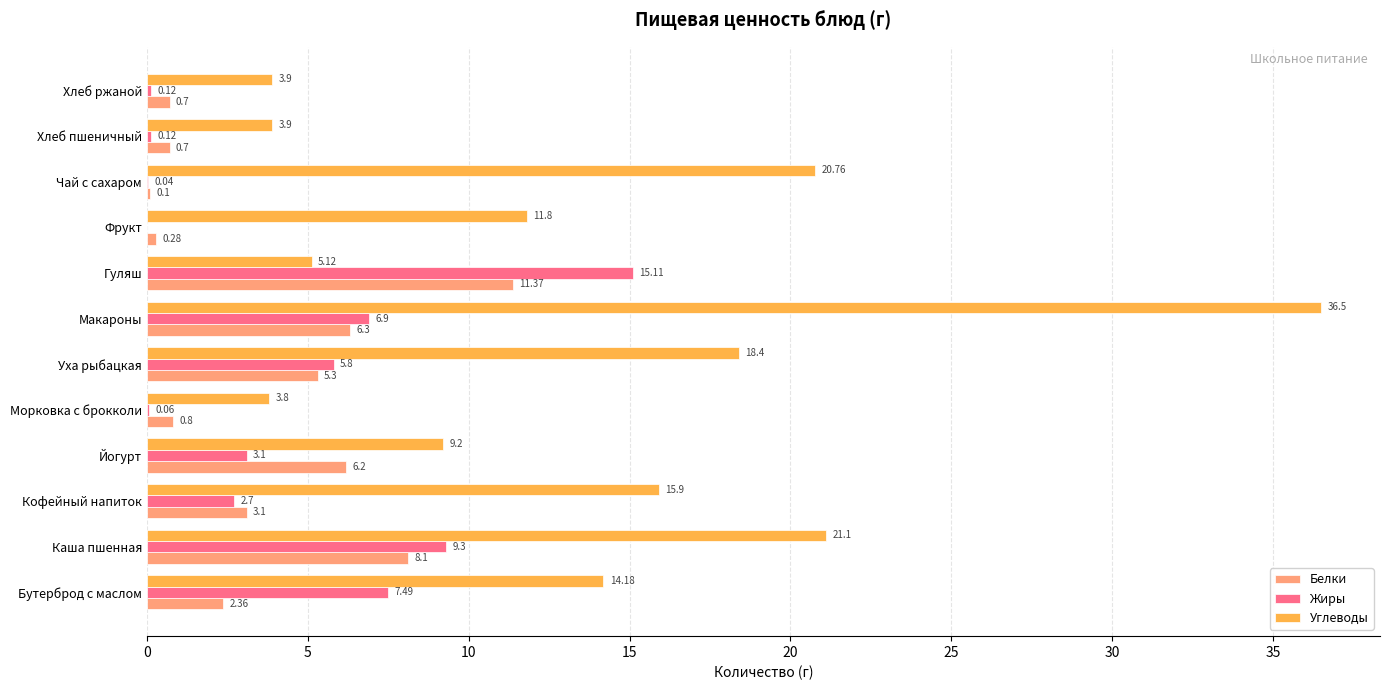

What is the total value across all series at Каша пшенная?

38.5